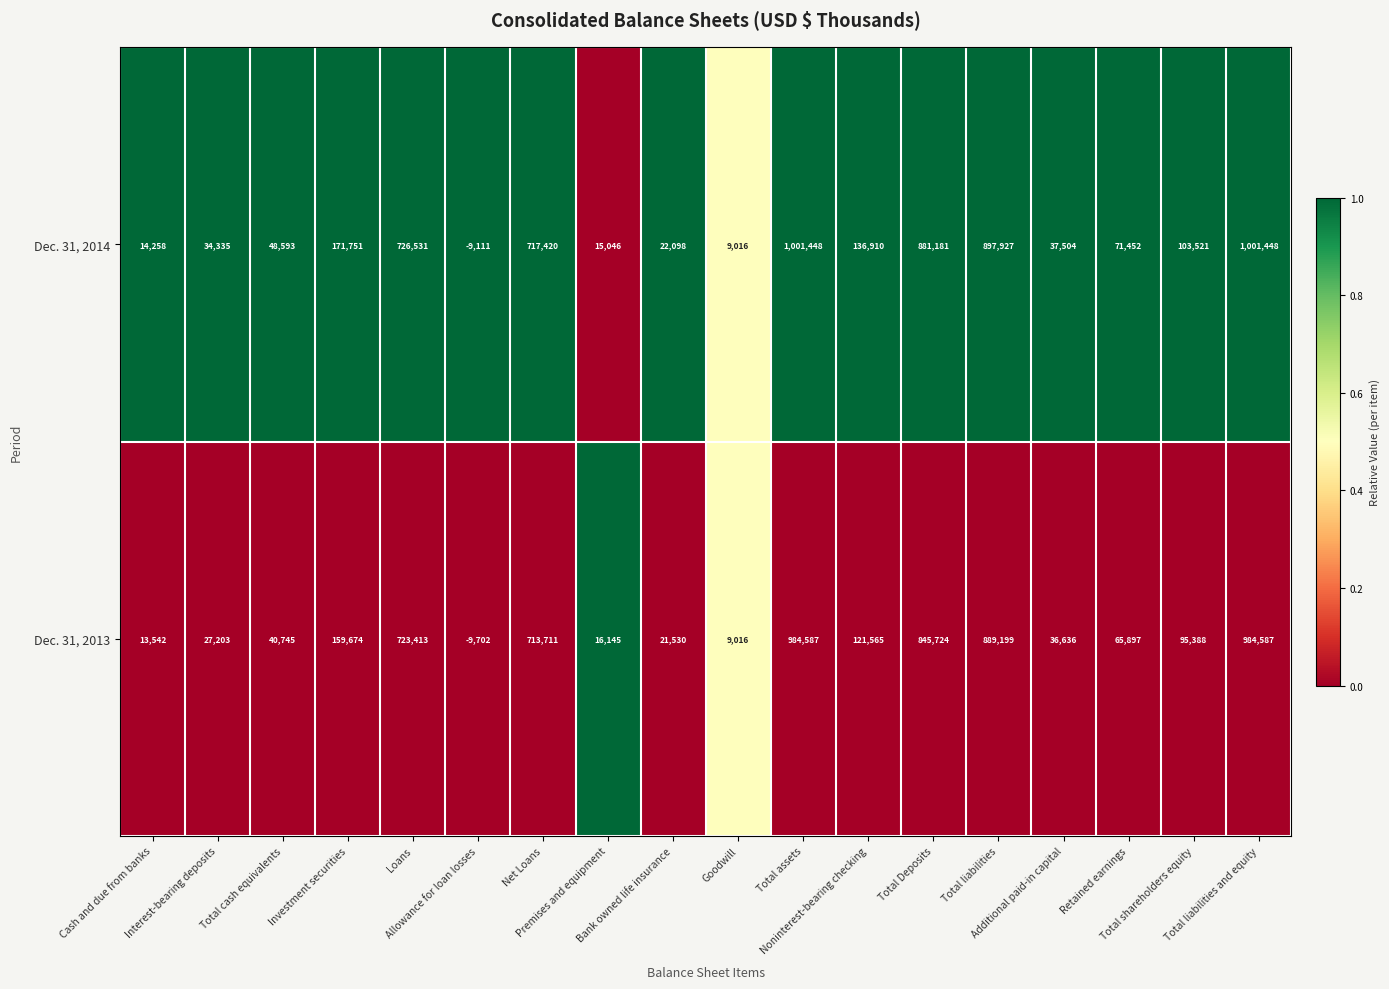

What is the sum of all Dec. 31, 2014 values?

5881328